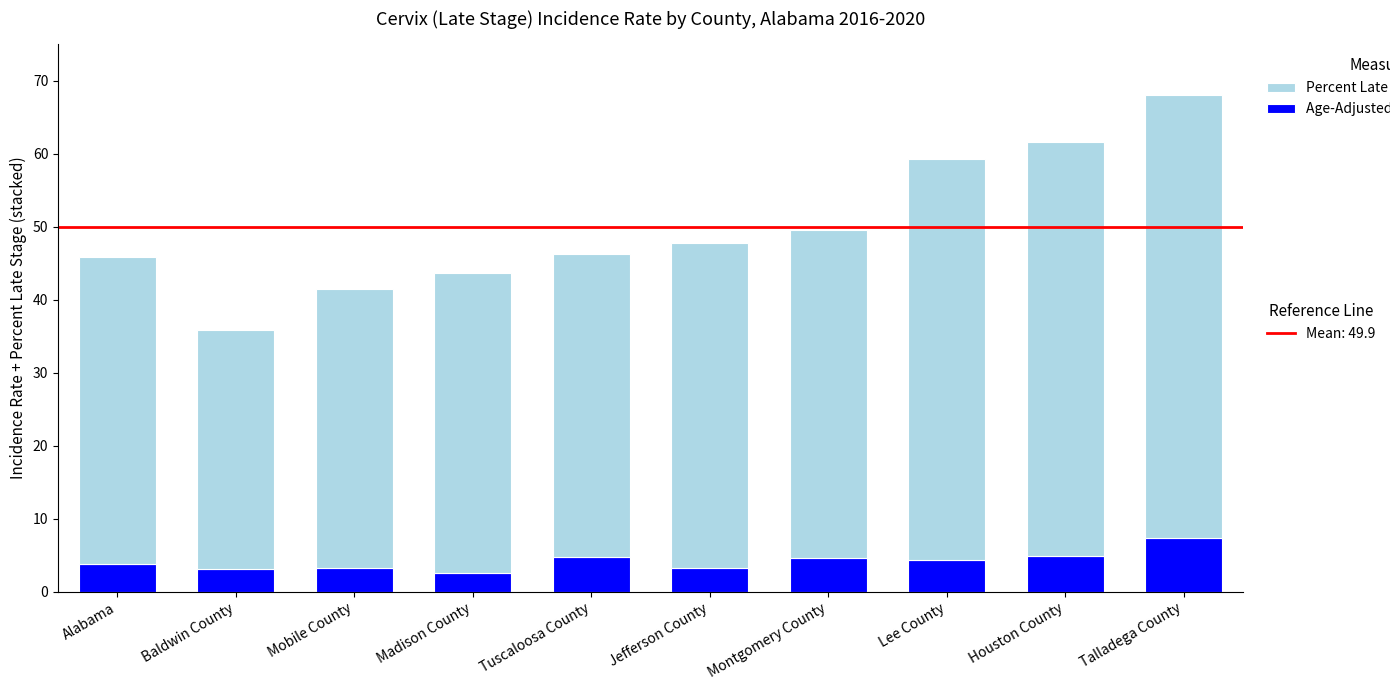

What is the total value across all series at Lee County?

59.2